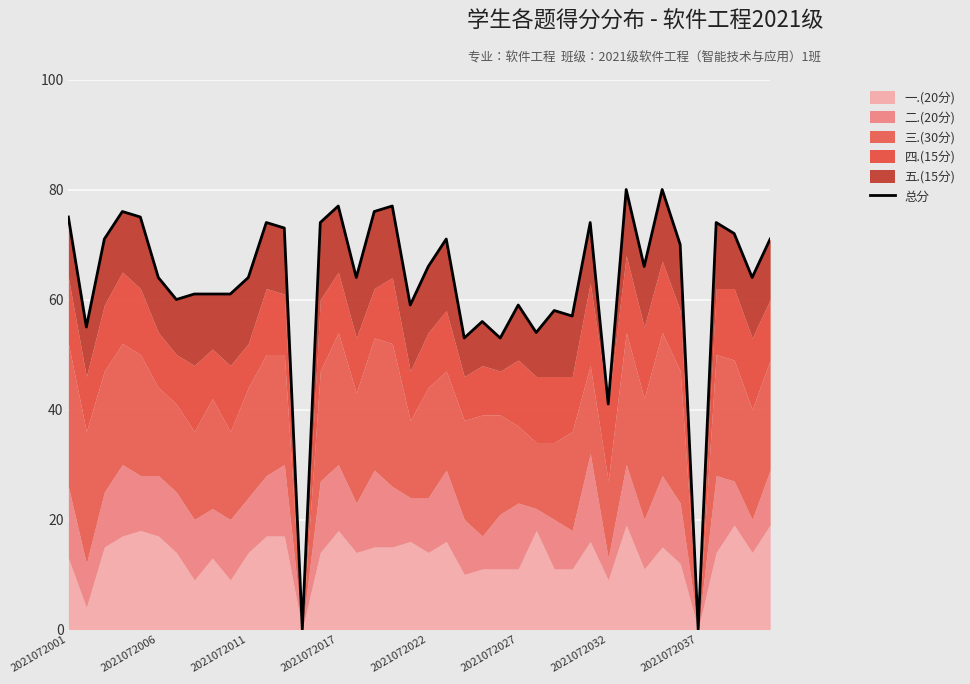

Rank the categories by value from highest to lowest.

31, 33, 15, 18, 2021072017, 17, 2021072001, 2021072022, 11, 14, 29, 36, 12, 37, 2021072011, 21, 39, 34, 20, 32, 2021072027, 10, 16, 38, 2021072037, 8, 9, 2021072032, 19, 25, 27, 28, 23, 2021072006, 26, 22, 24, 30, 13, 35